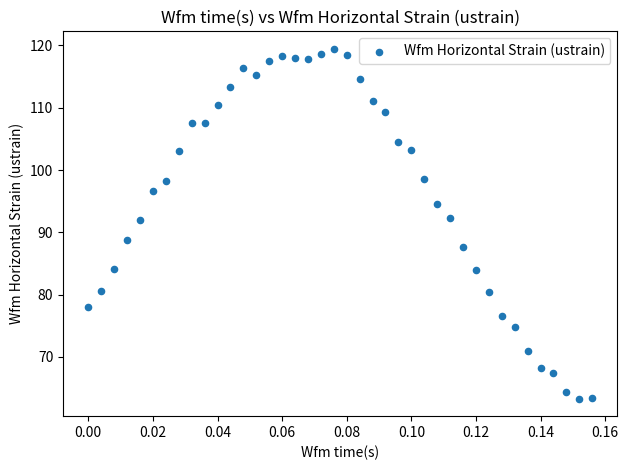

How many points are shown in the scatter plot?

40